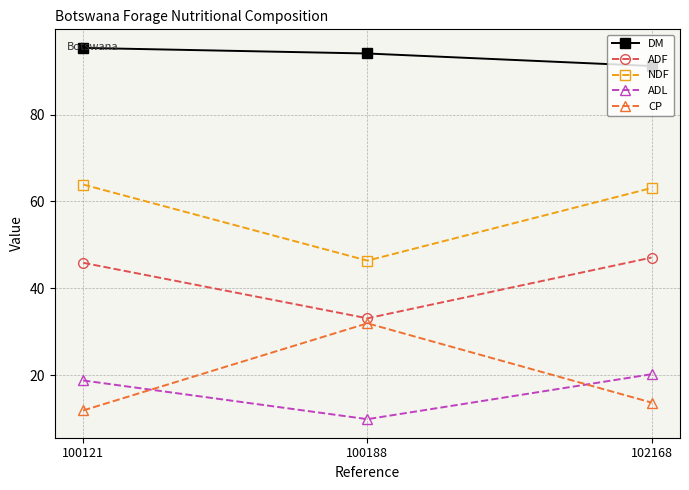

What is the minimum value shown in the chart?

9.9